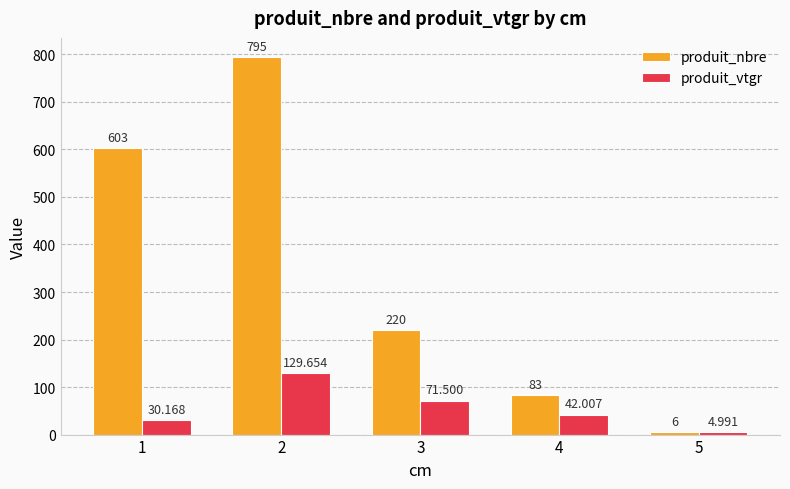

What is the smallest value displayed?

5.0